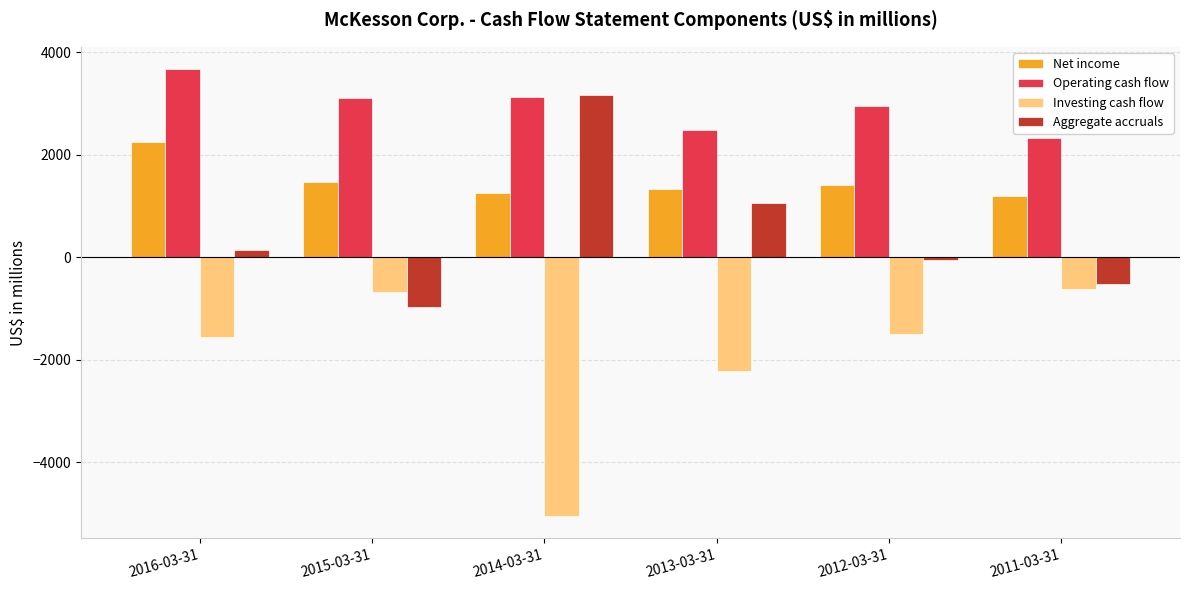

Between 2012-03-31 and 2011-03-31, which series saw the biggest shift?

Investing cash flow